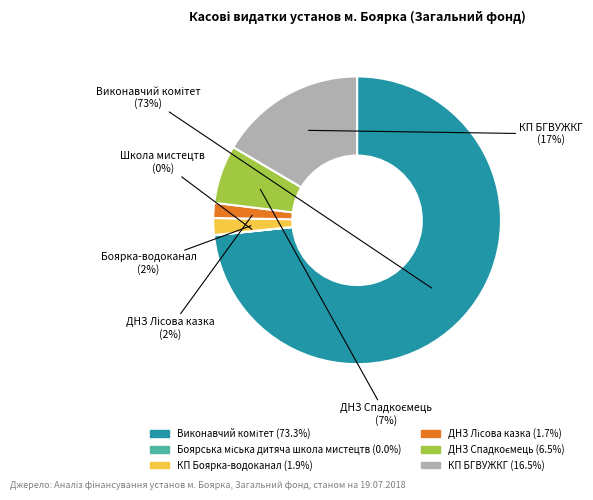

To the nearest percent, what portion does КП Боярка-водоканал represent?

2%